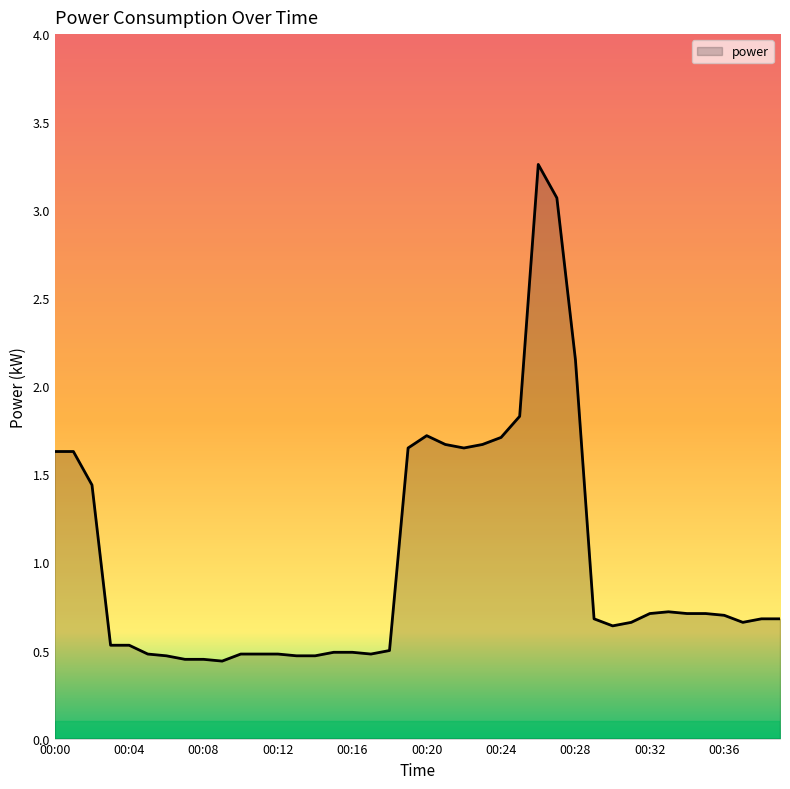

What is the smallest value displayed?

0.4